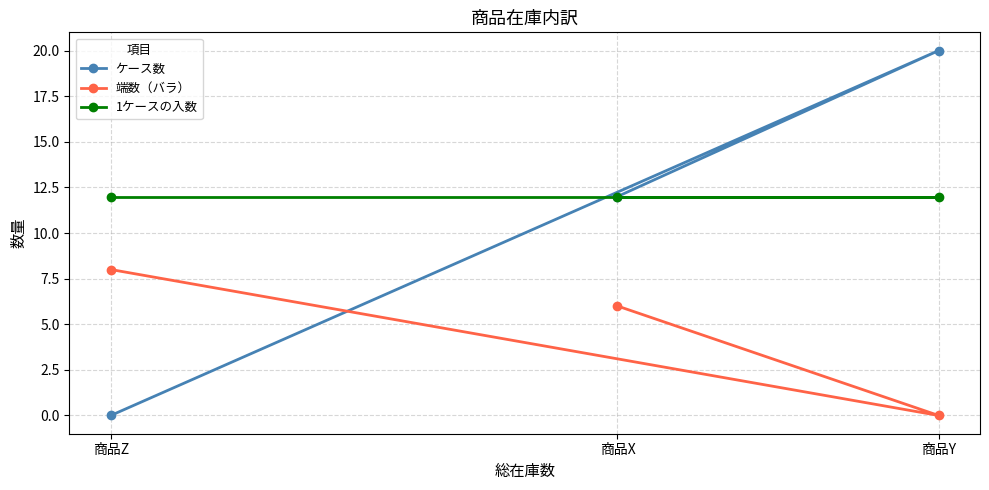

The value of ケース数 at 商品Y is 9. True or false?

False